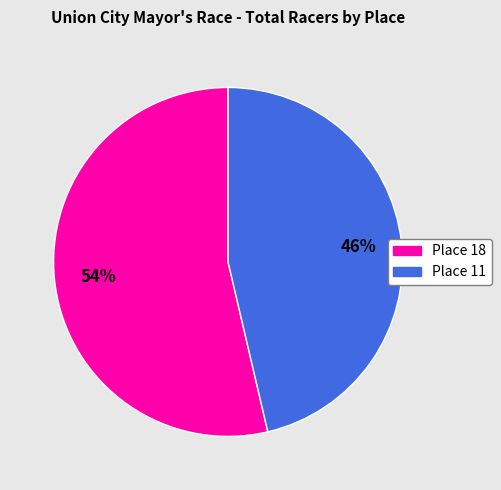

To the nearest percent, what percentage of the pie is Place 11?

46%